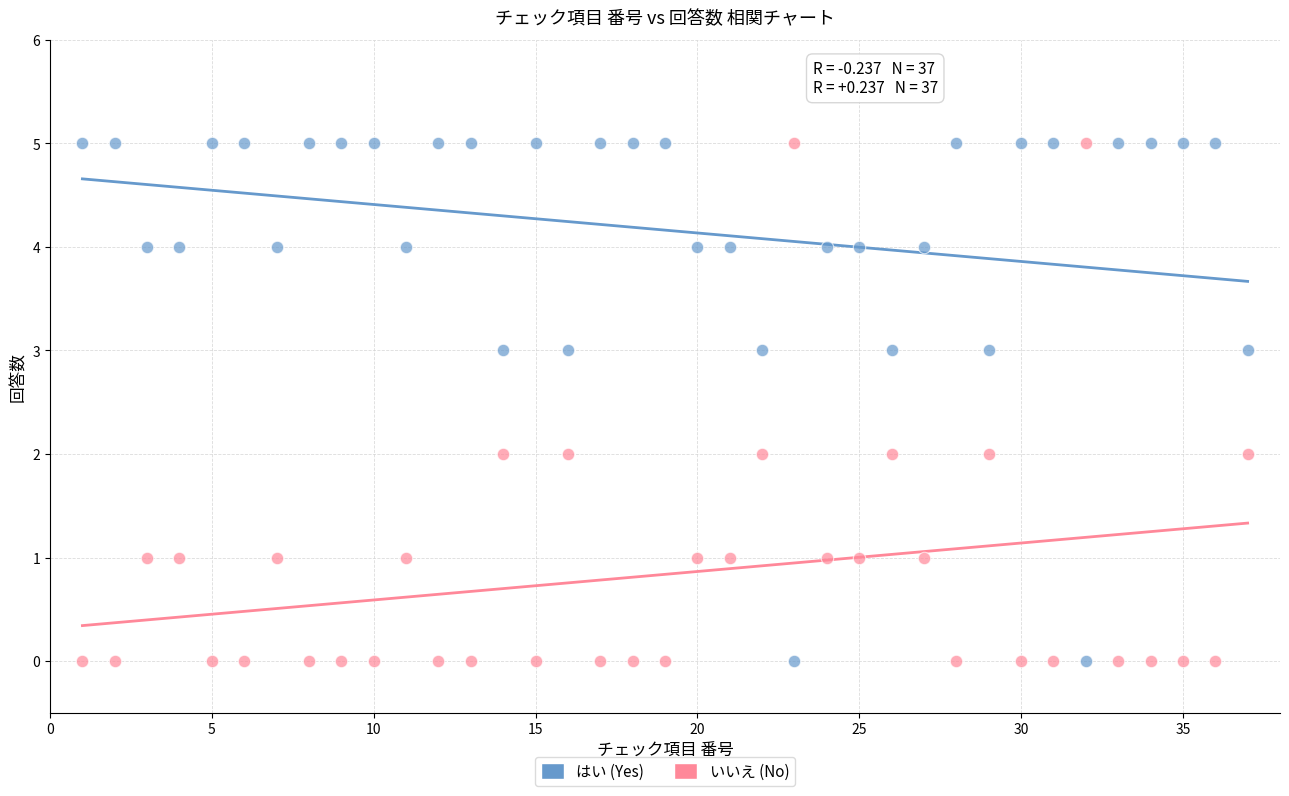

What is the X range (max minus min) for the scatter plot?

36